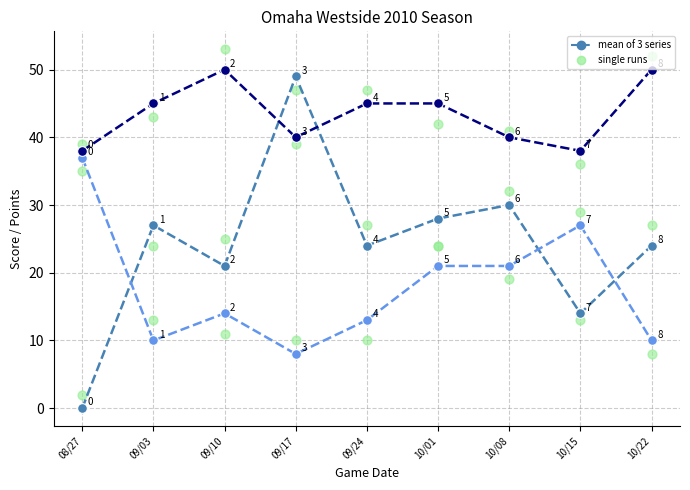

At how many categories does at least one series exceed 42?

6